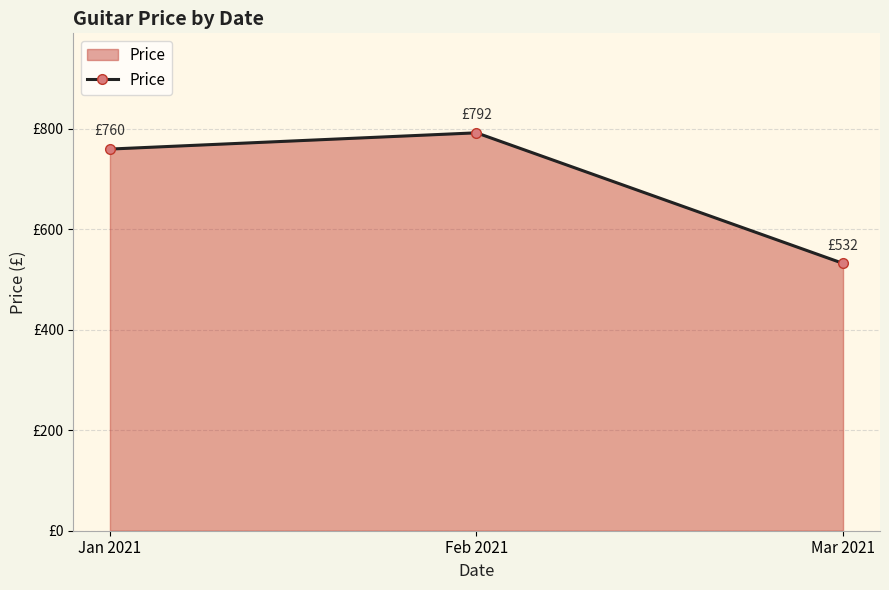

Reading right to left, transcribe all the data shown in this chart.

532.3	792.4	760.0